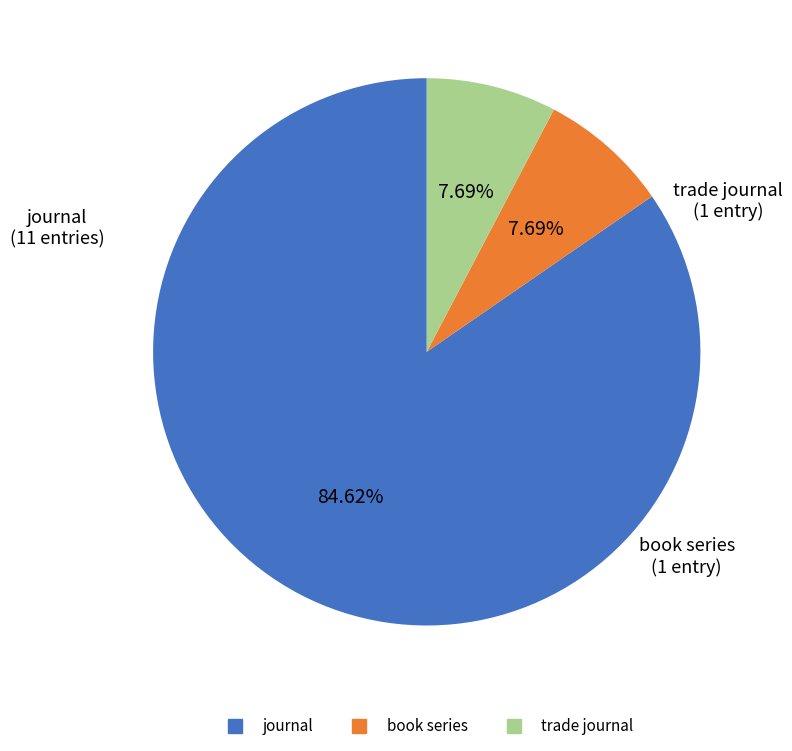

The trade journal slice represents 8% of the pie. True or false?

True